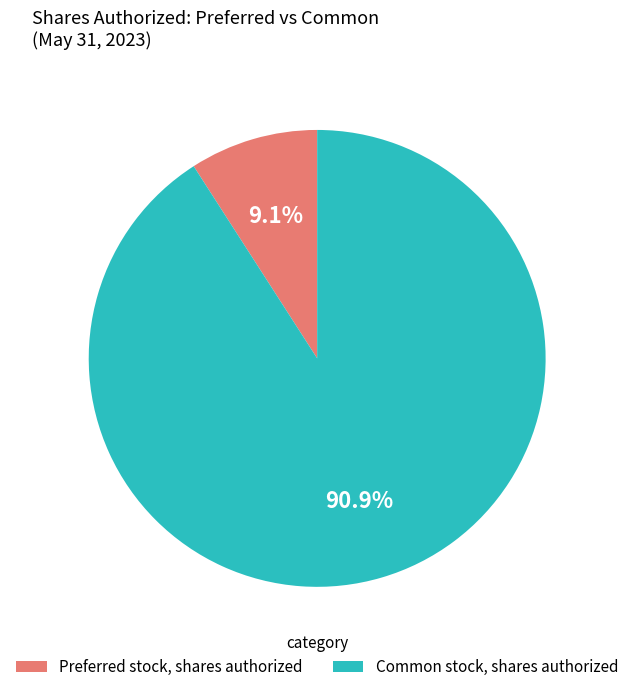

Is there a majority slice in this chart?

Yes